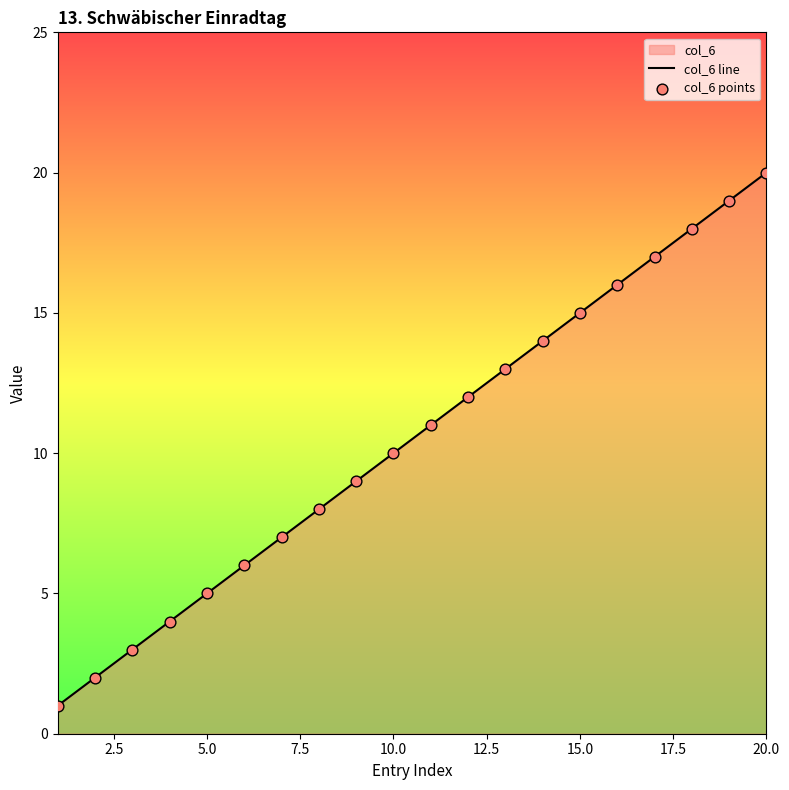

Which series contains the highest Y value?

col_6 line